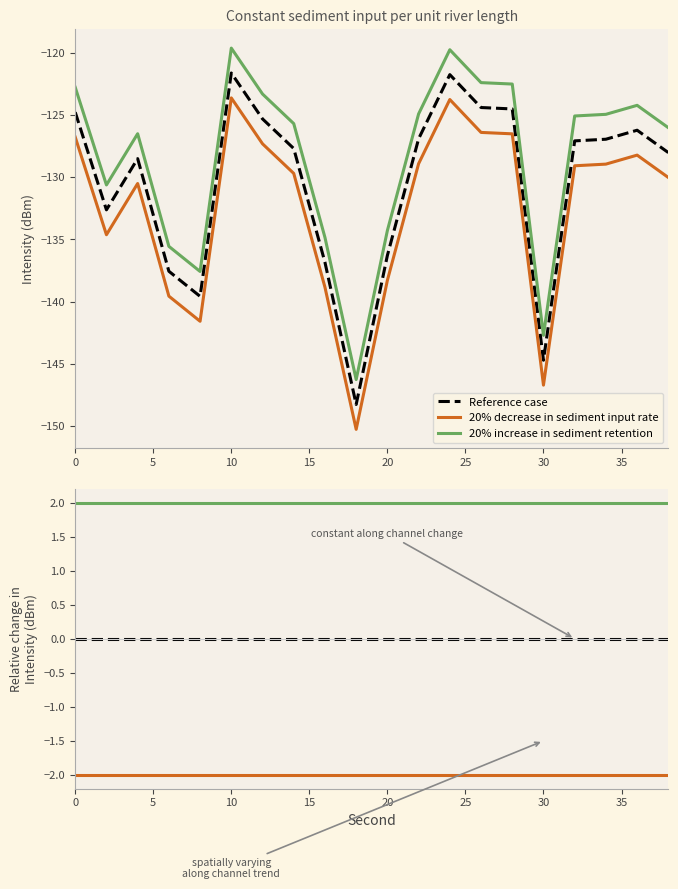

What is the greatest value displayed?

2.0